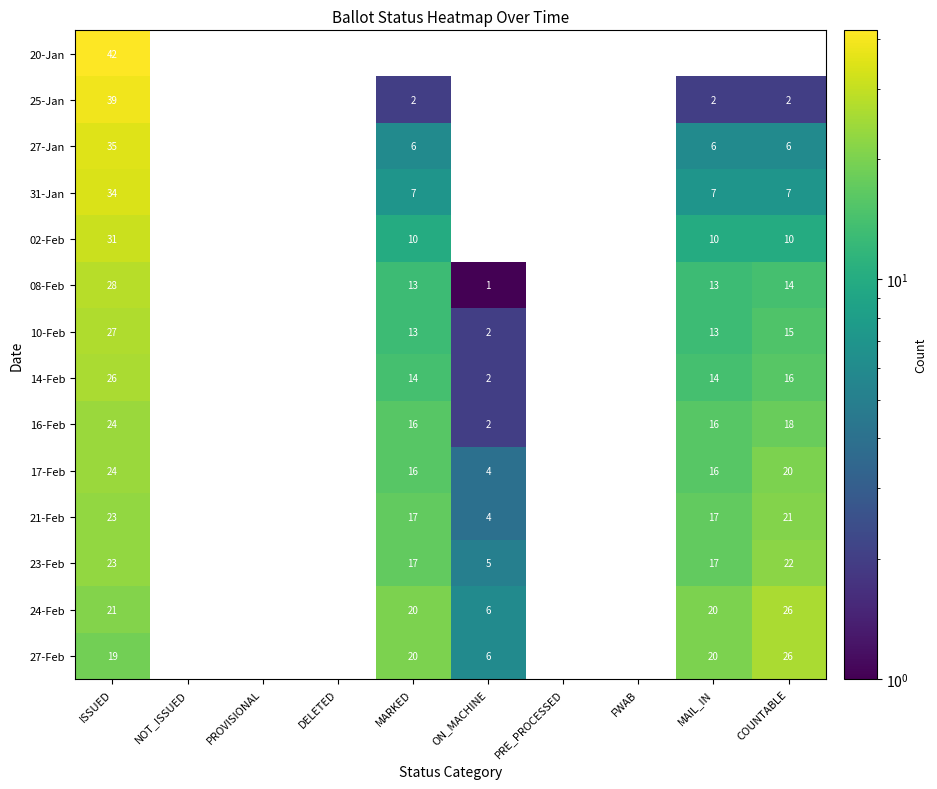

How many categories are shown in the chart?

10